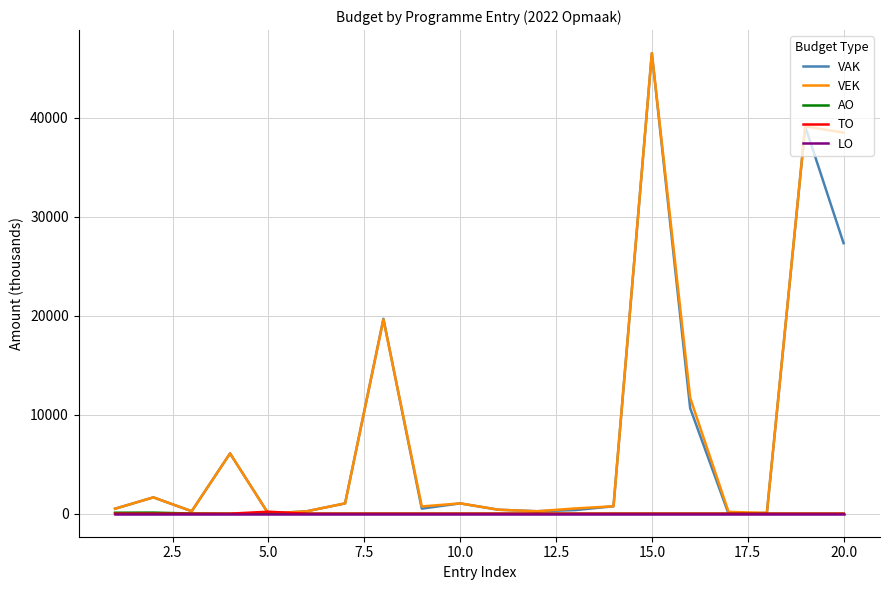

Which series has the widest spread of values?

VAK